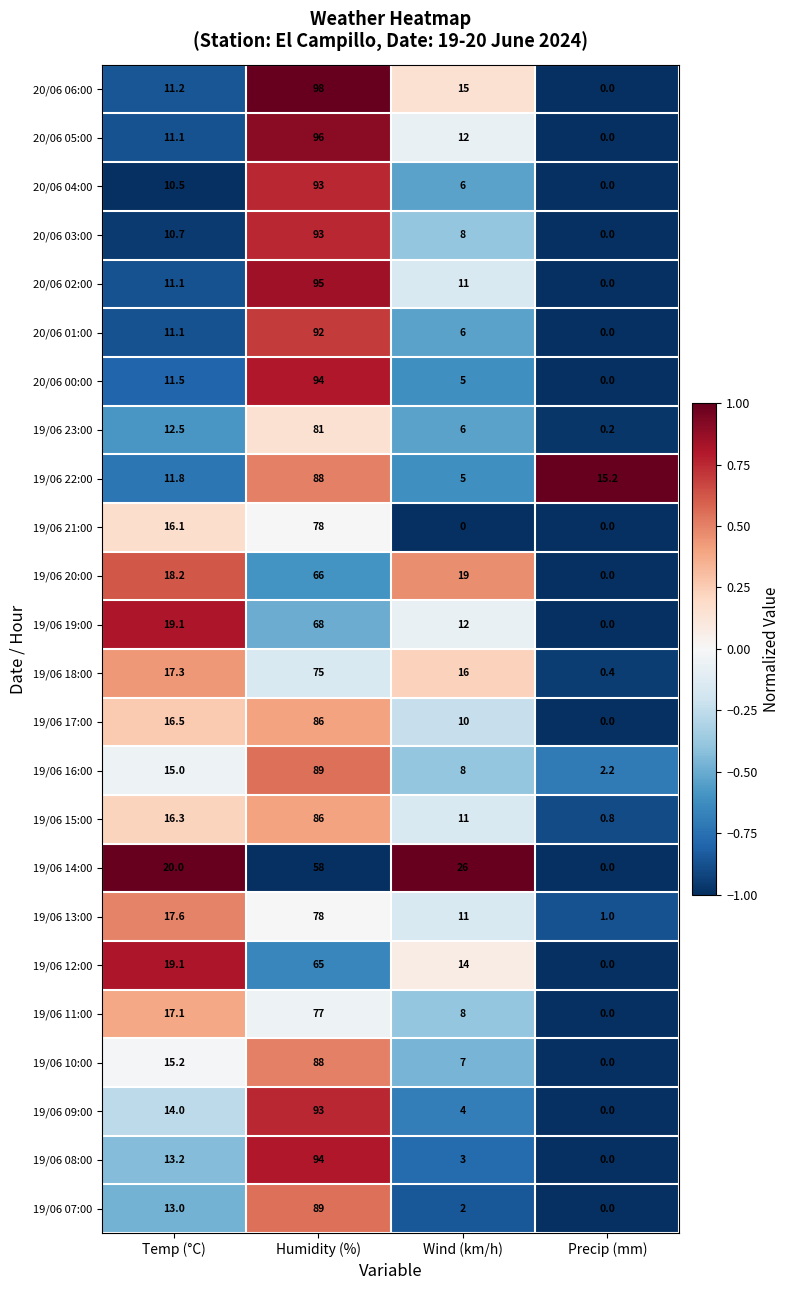

Which series has the largest total across all categories?

20/06 06:00